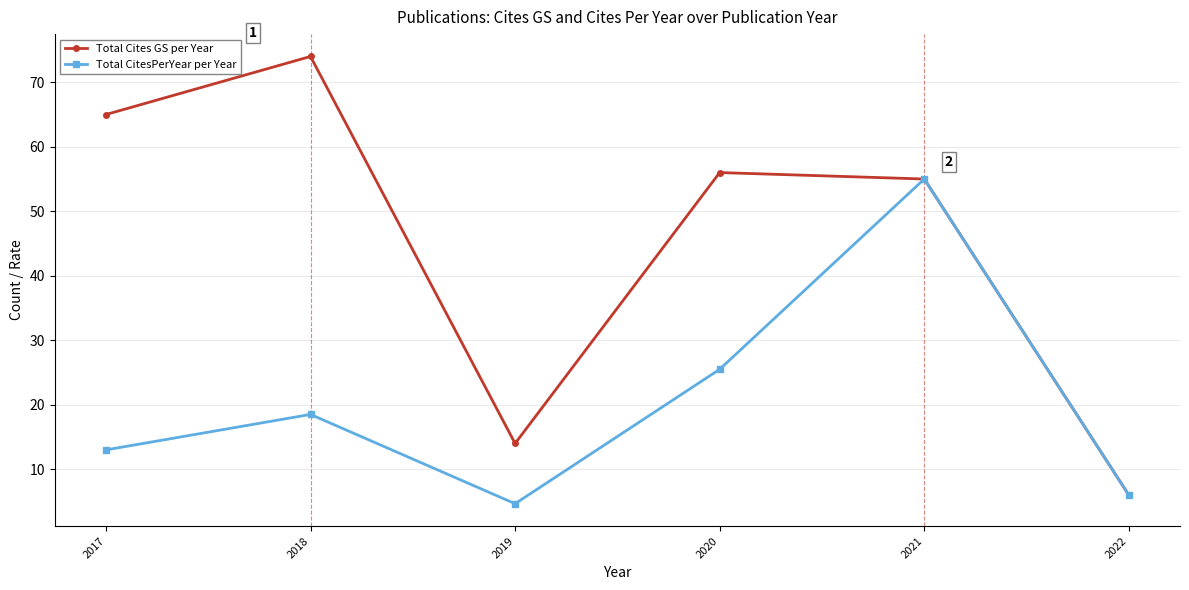

At 2020, list the series in order from smallest to largest.

Total CitesPerYear per Year, Total Cites GS per Year